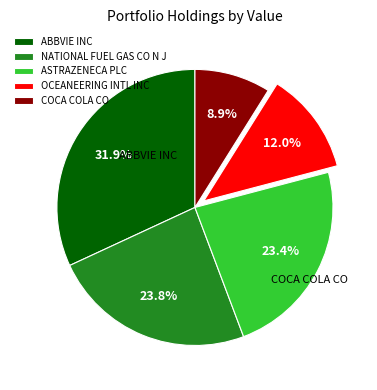

What percentage is NOT represented by ASTRAZENECA PLC?

76.6%